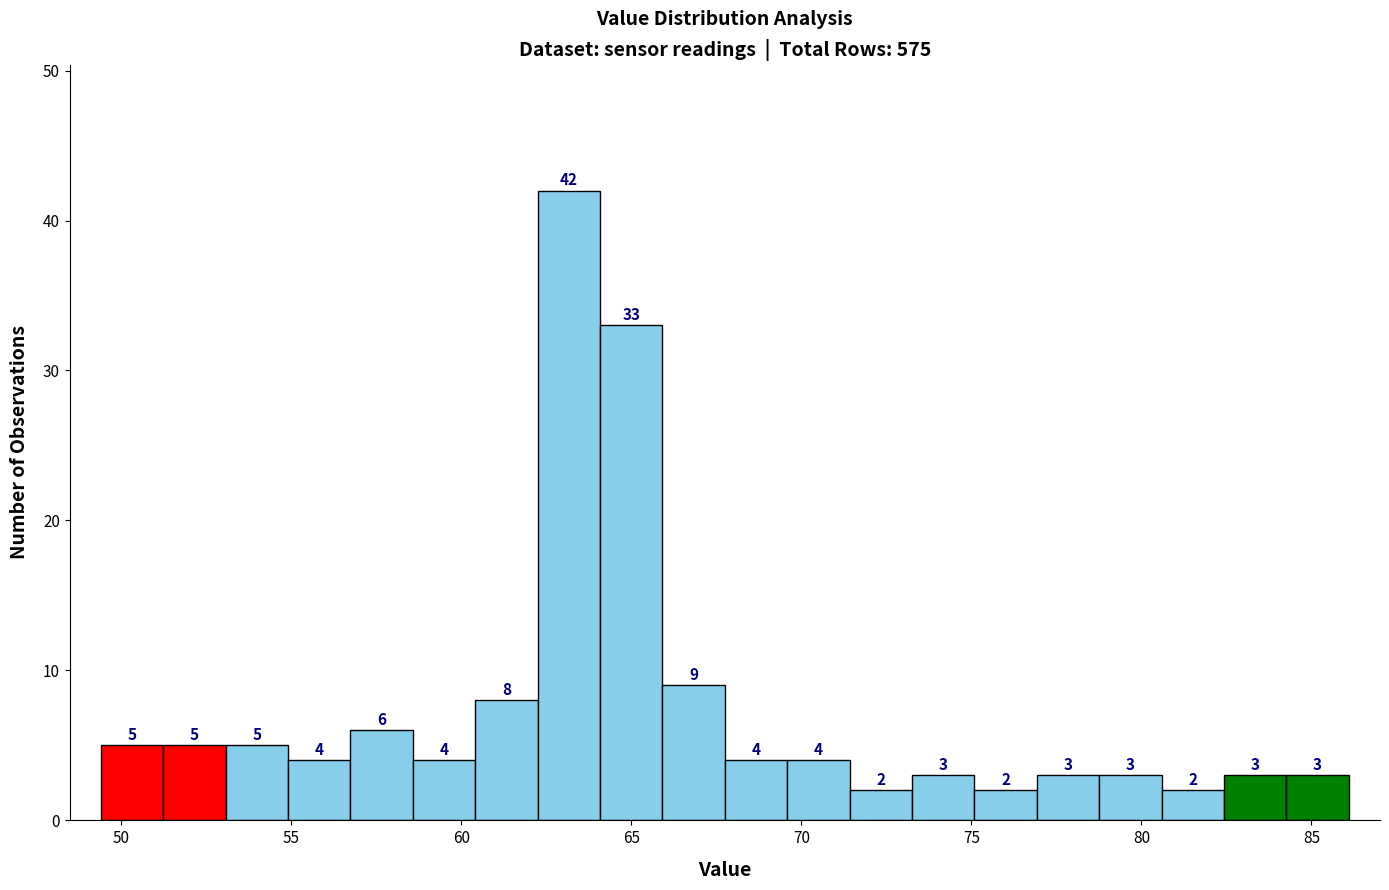

Read against the x-axis, roughly where is the centre of the tallest bar?

63.0